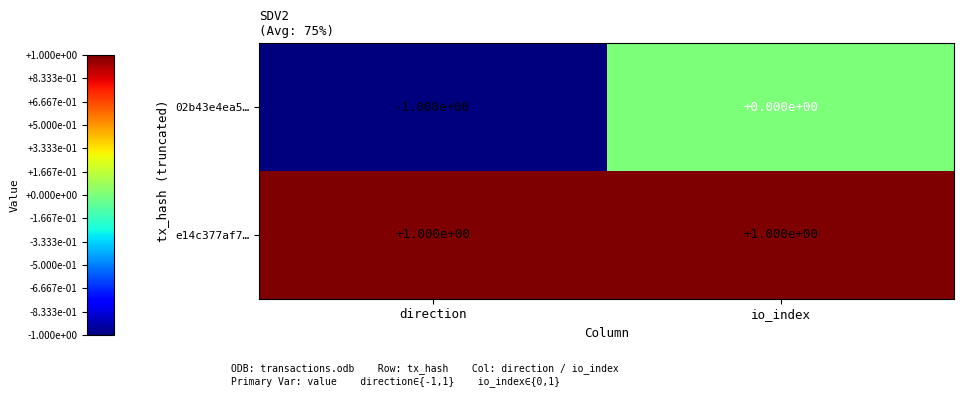

Rank the series by their average value, from lowest to highest.

02b43e4ea5…, e14c377af7…